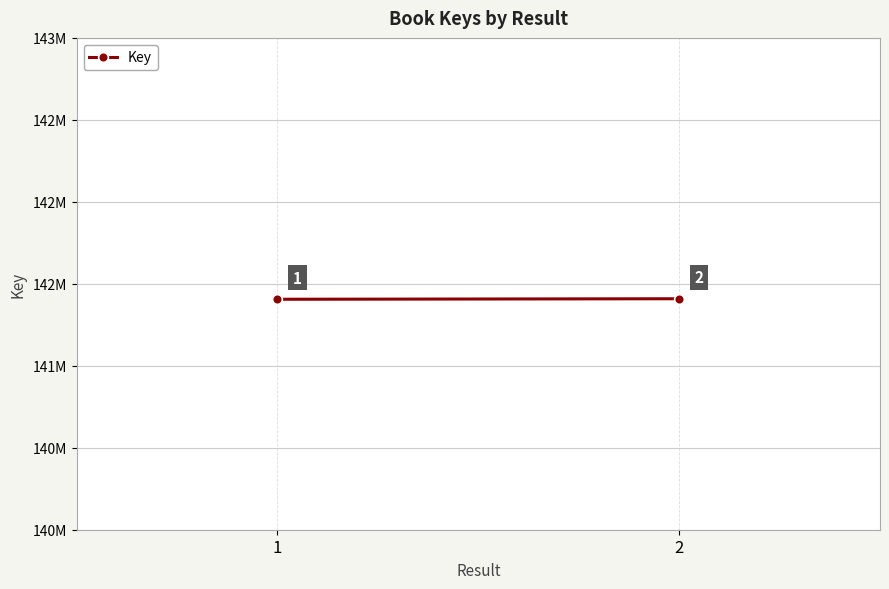

How many lines are shown in the chart?

1